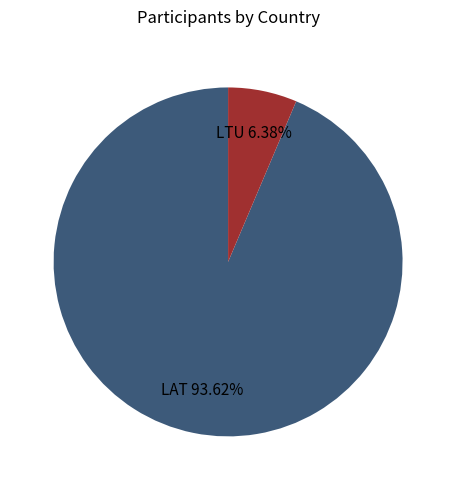

Do LTU and LAT together represent more than half of the pie?

Yes